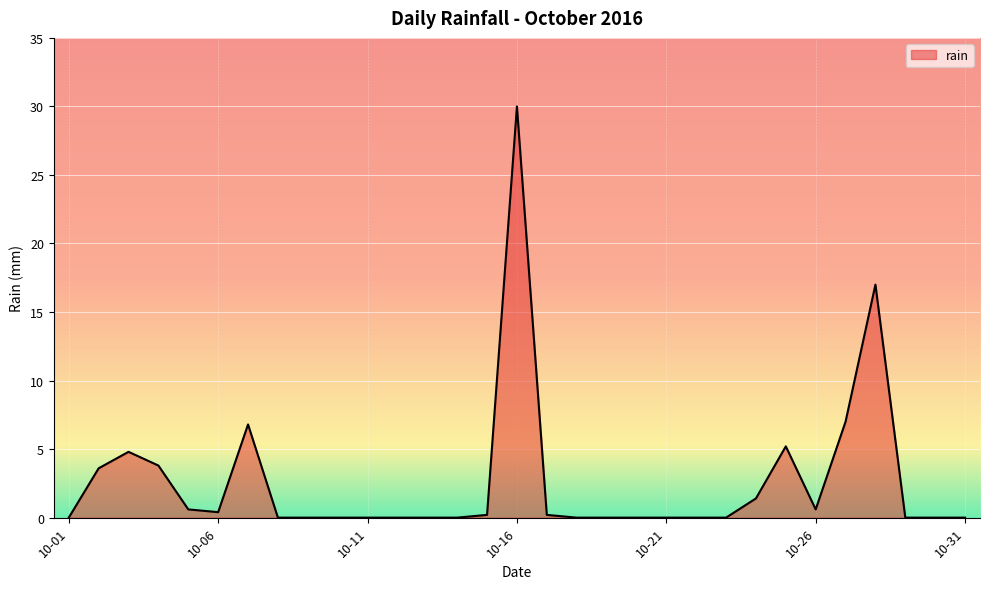

What is the average value?

2.6